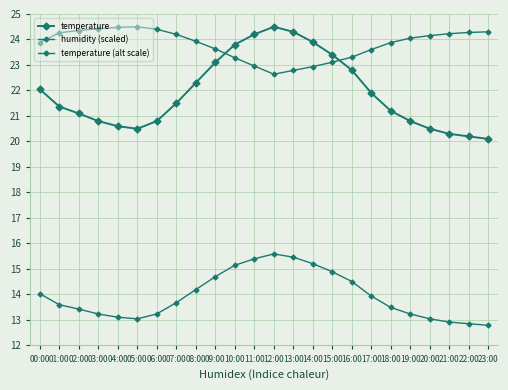

Count the number of data series in this chart.

3